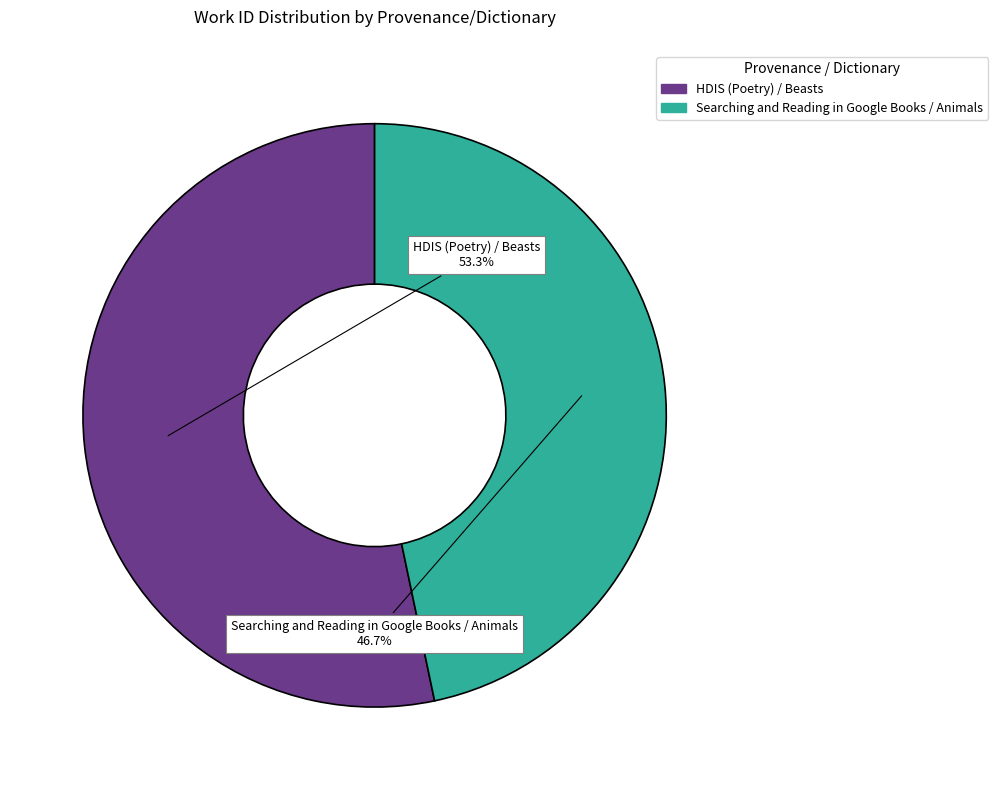

How much of the chart is everything except Searching and Reading in Google Books / Animals?

53.3%